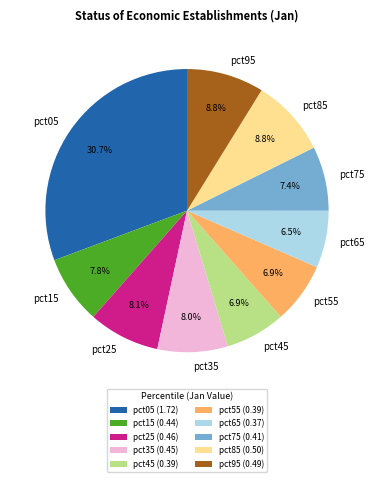

To the nearest percent, what is the combined percentage of pct65 and pct35?

15%